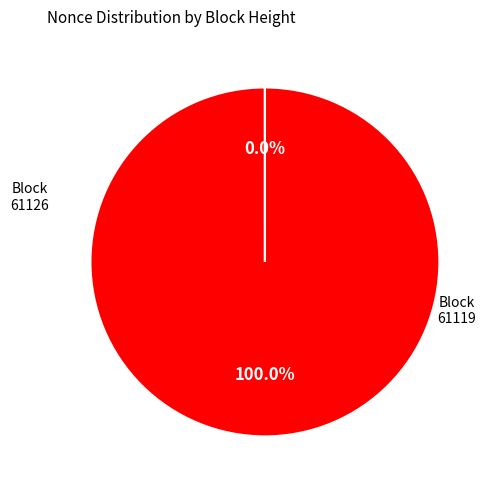

Which category has the biggest portion of the pie?

61119